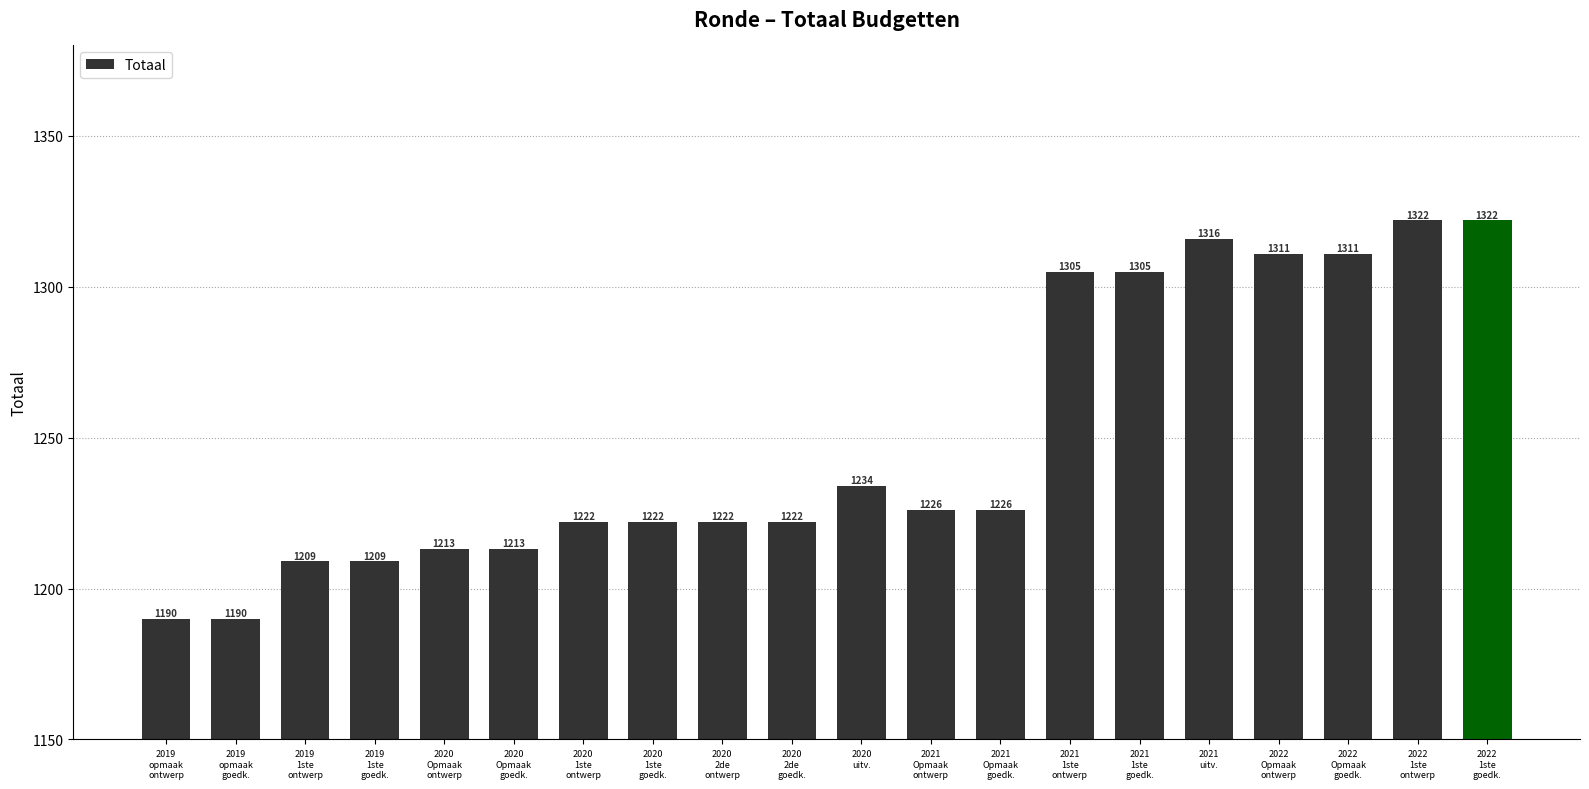

True or false: the data shows 2282 at 2022
Opmaak
goedk..

False